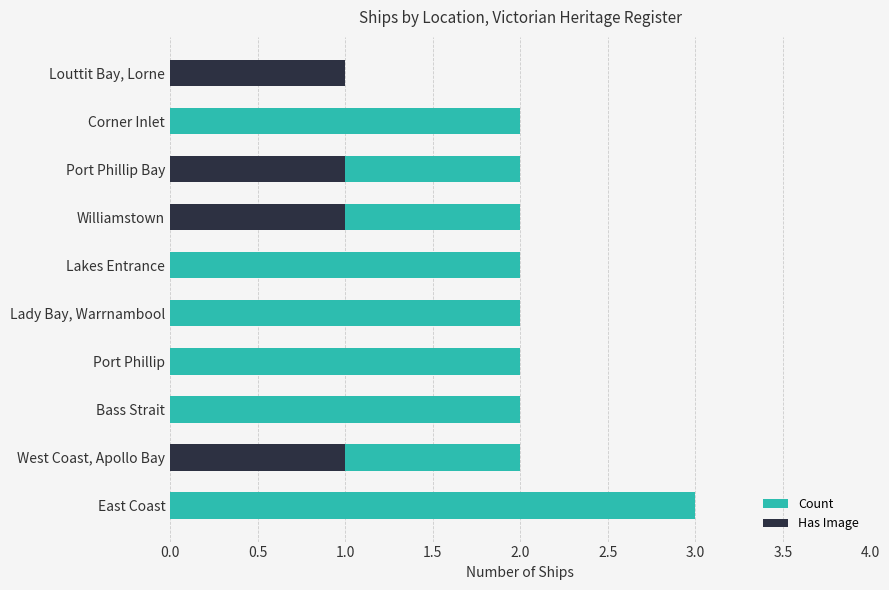

Which series has the widest spread of values?

Count